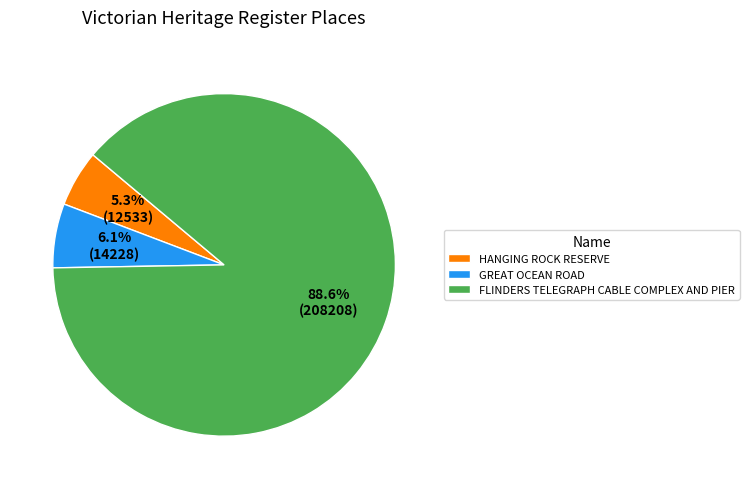

Do HANGING ROCK RESERVE and GREAT OCEAN ROAD together represent more than half of the pie?

No